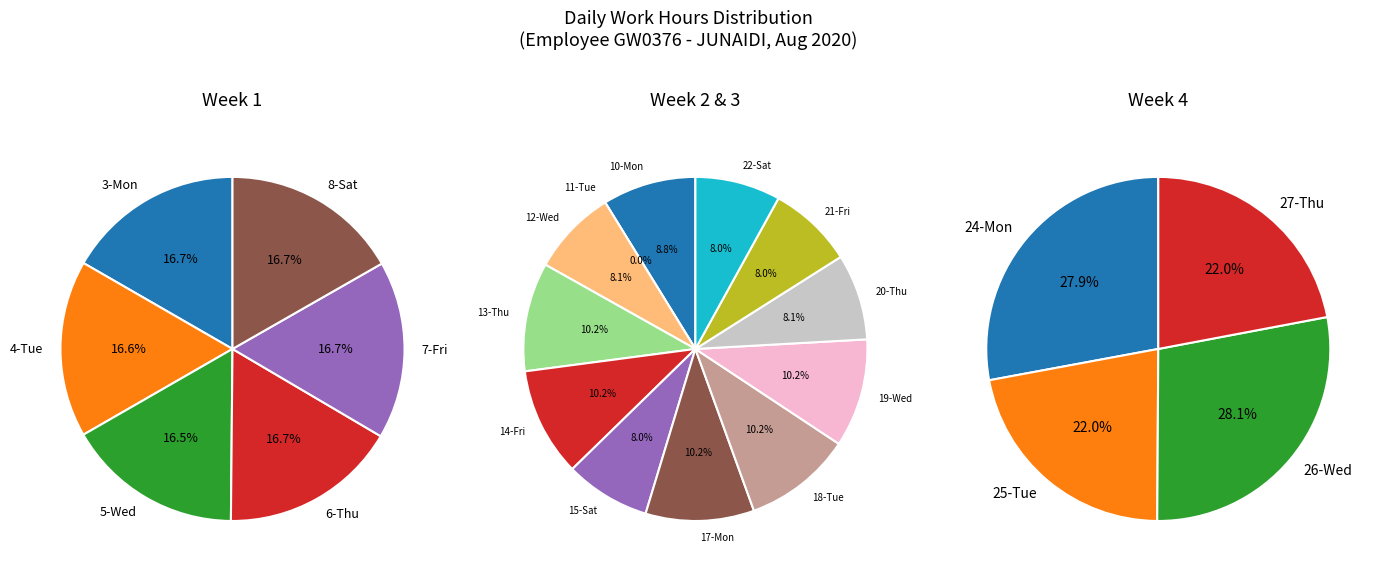

Which category has the smallest portion of the pie?

11-Tue